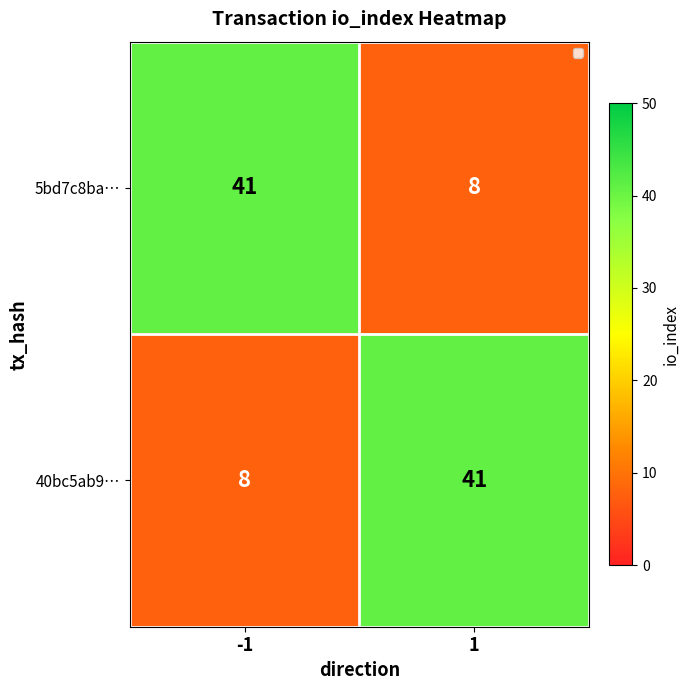

Rank the series at -1 from lowest to highest value.

40bc5ab9…, 5bd7c8ba…